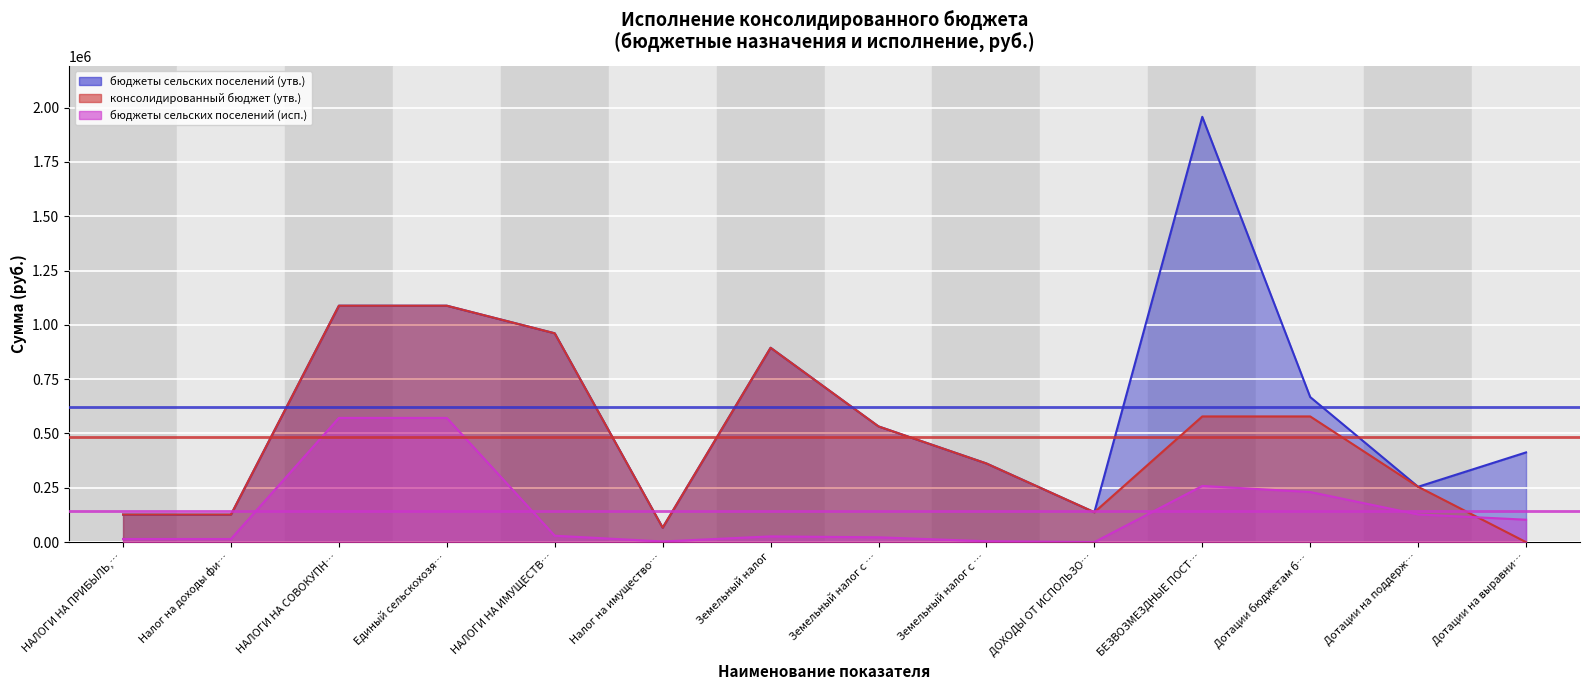

What is the maximum value for Среднее: консолидированный бюджет (утв.)?

485374.7